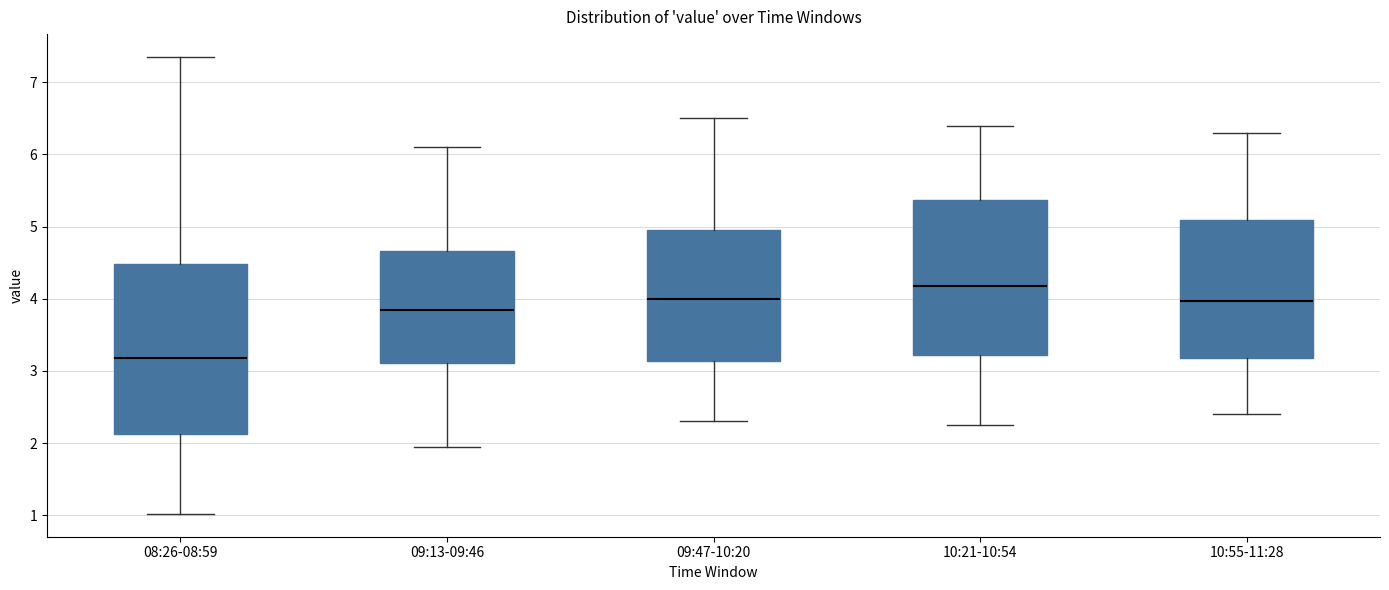

Reading left to right, read every box against the y-axis: the position of its median line, the range the box covers, and the ends of its whiskers. The values are not printed on the chart, so give them approximately, as read against the axis.

08:26-08:59: median 3.2, box 2.1 to 4.5, whiskers 1.0 to 7.4
09:13-09:46: median 3.9, box 3.1 to 4.7, whiskers 2.0 to 6.1
09:47-10:20: median 4.0, box 3.1 to 5.0, whiskers 2.3 to 6.5
10:21-10:54: median 4.2, box 3.2 to 5.4, whiskers 2.3 to 6.4
10:55-11:28: median 4.0, box 3.2 to 5.1, whiskers 2.4 to 6.3